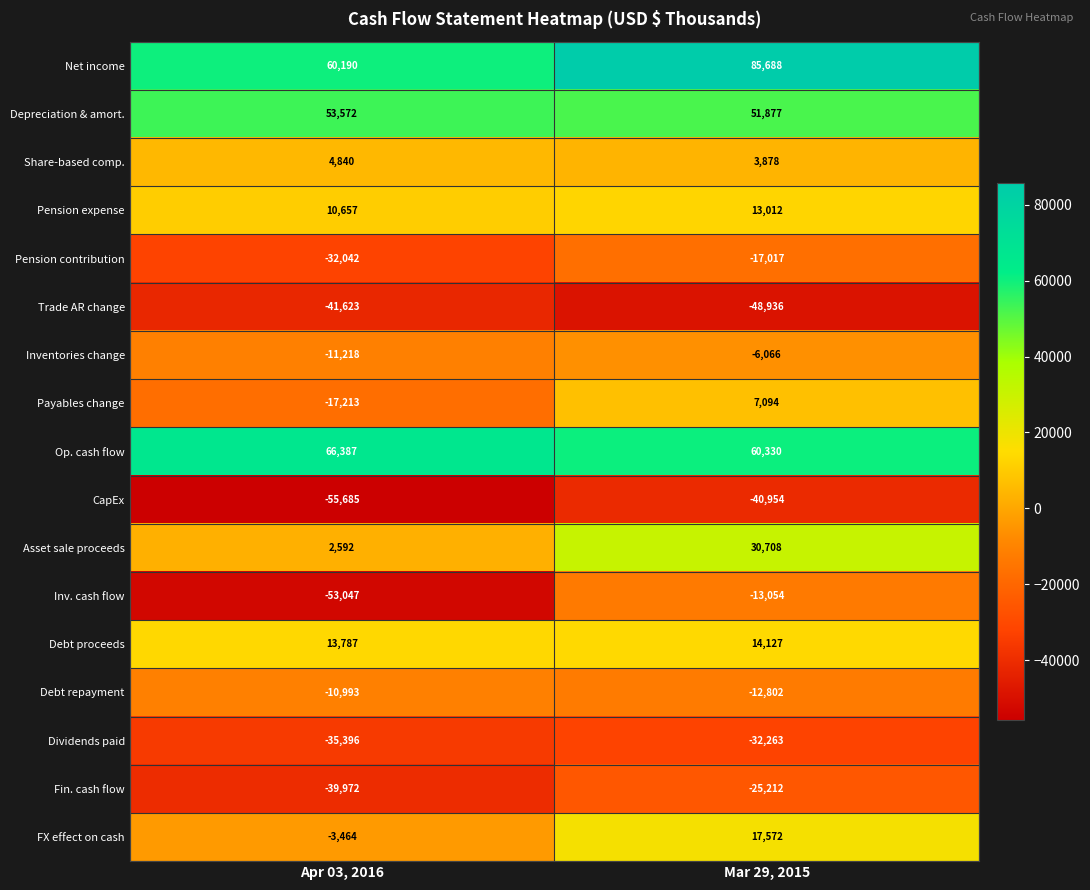

What is the greatest value displayed?

85688